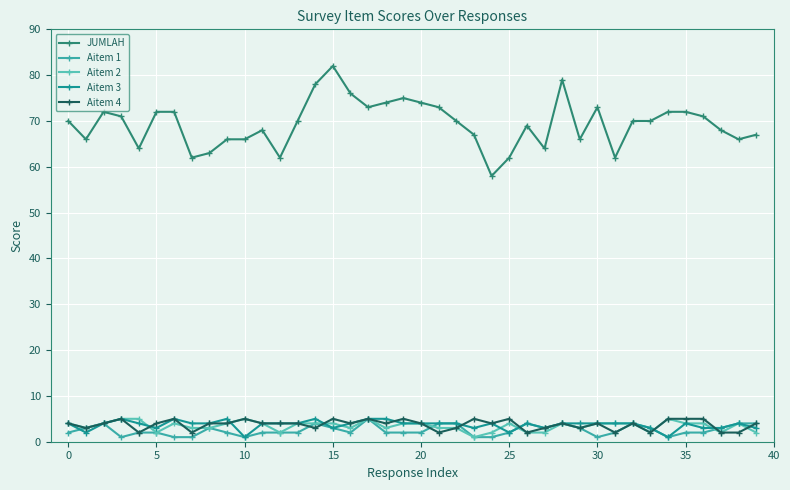

Which series has the widest spread of values?

JUMLAH